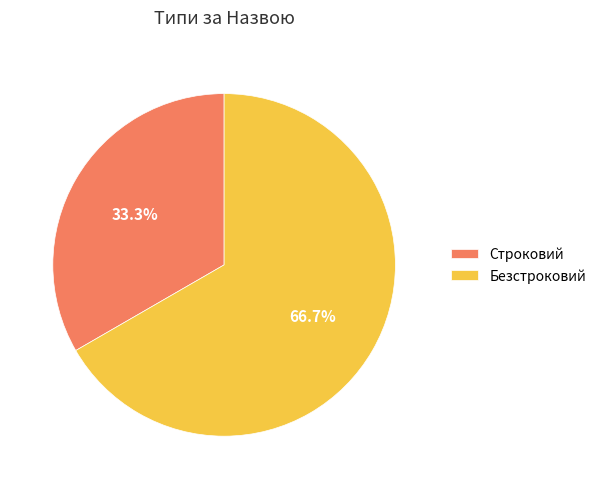

What percentage is NOT represented by Строковий?

66.7%